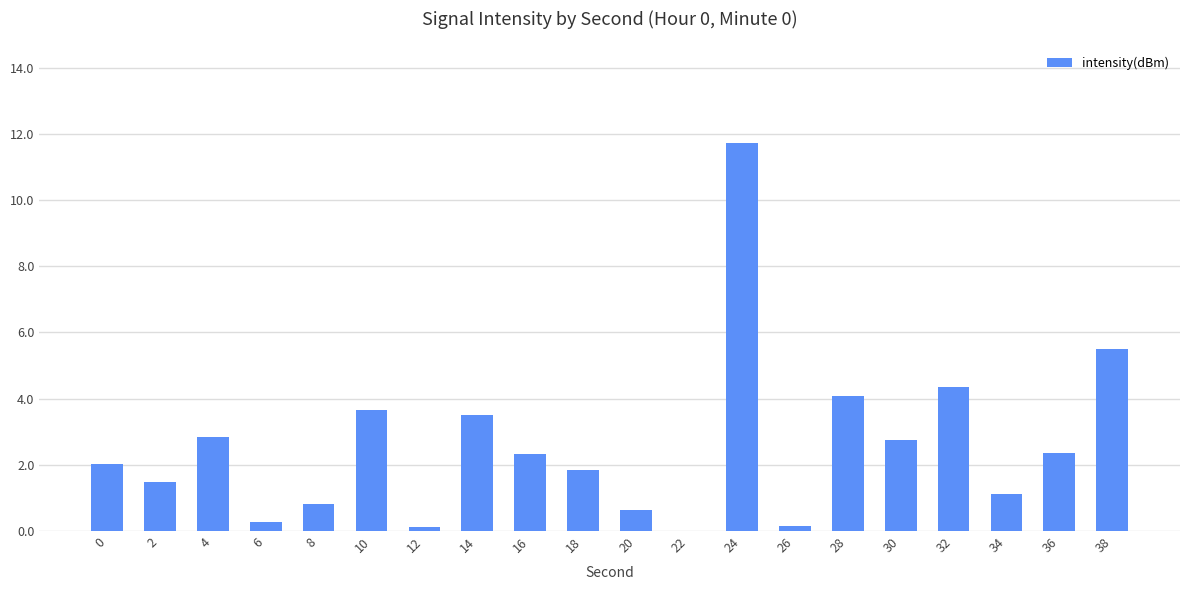

What is the greatest value displayed?

11.7